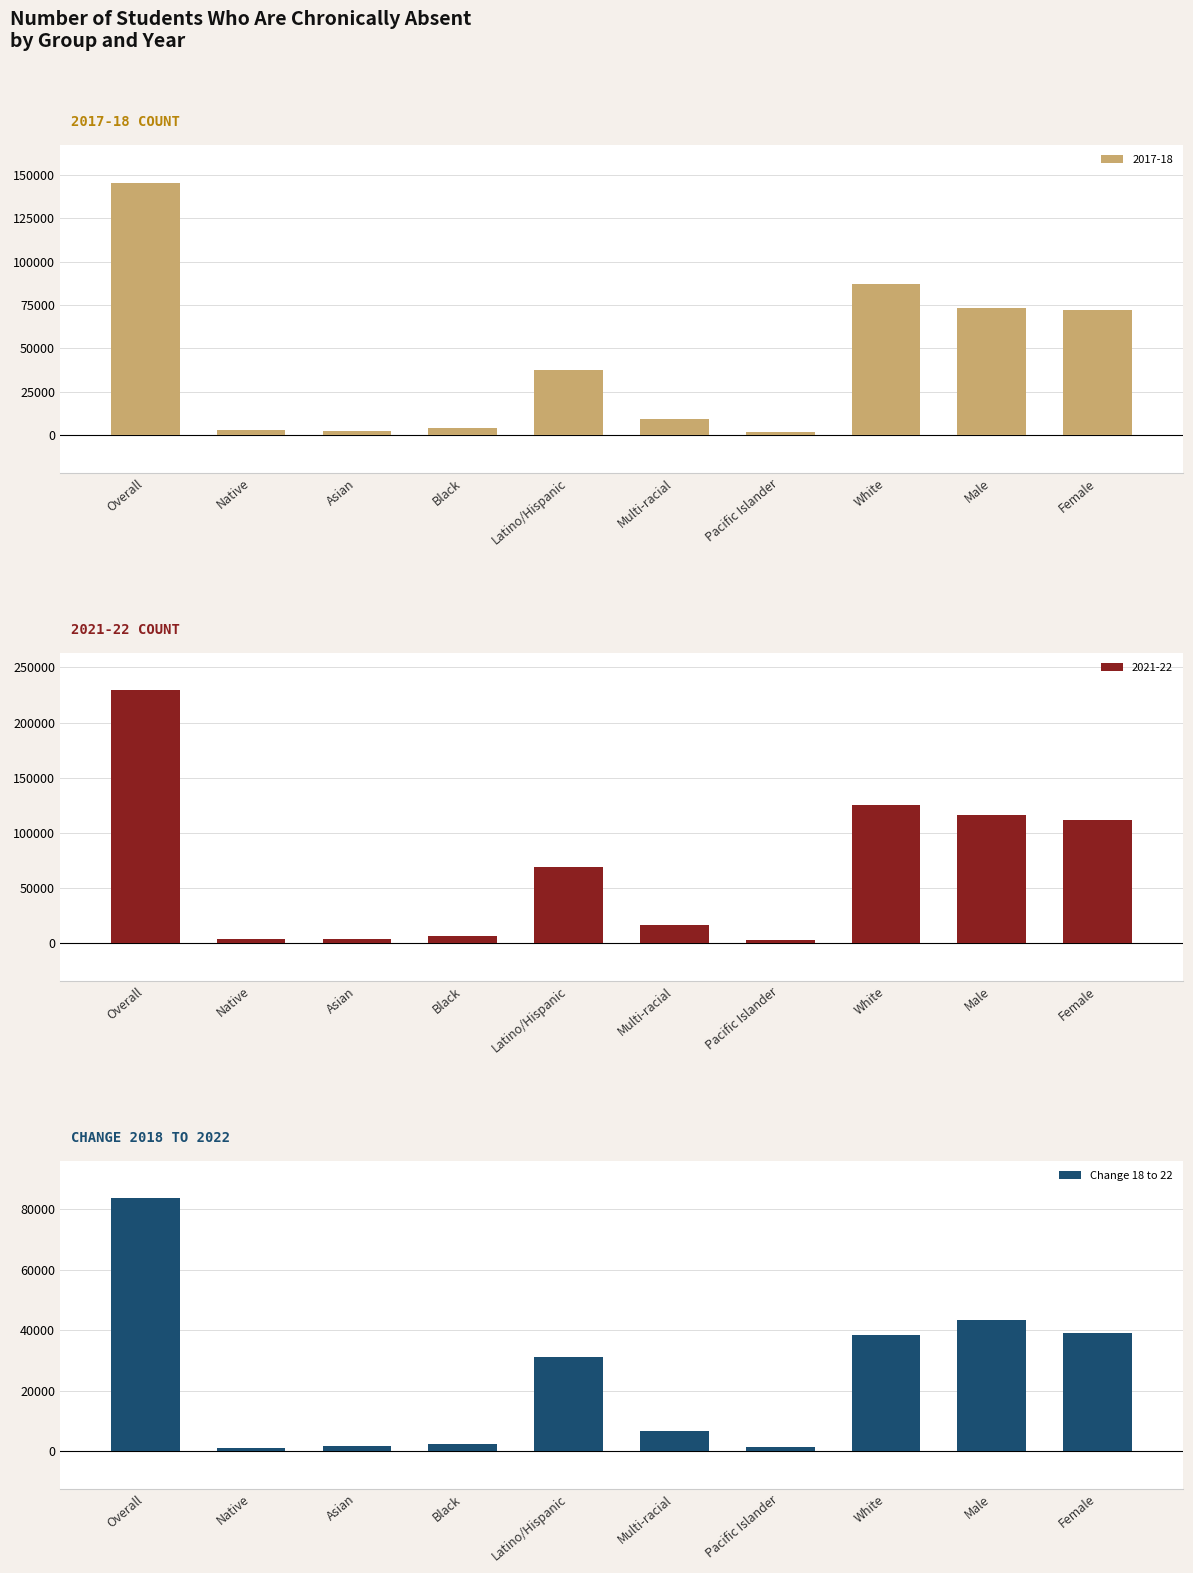

True or false: the data shows 877 at Native.

True